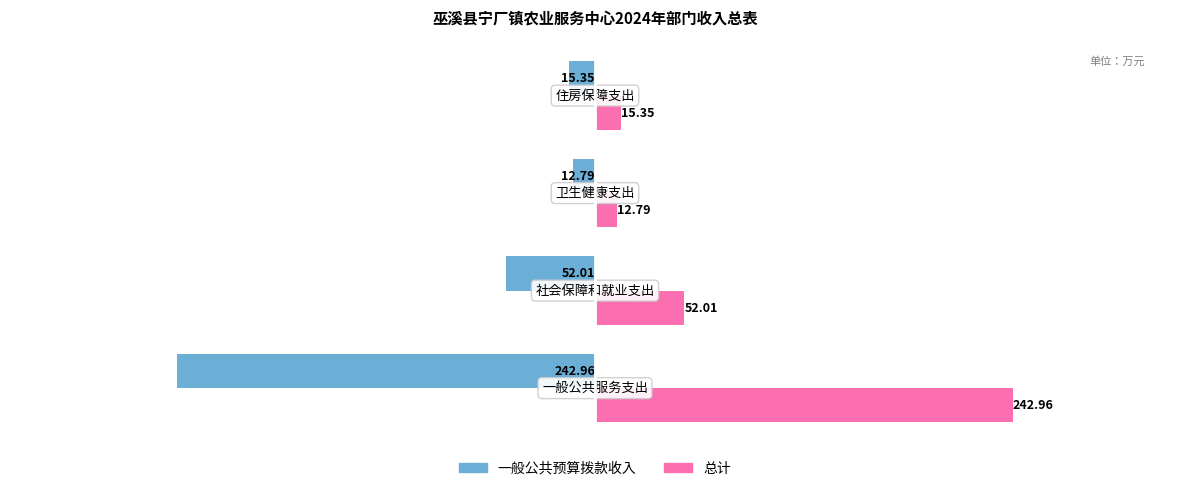

List the series in order of their peak value, lowest first.

一般公共预算拨款收入, 总计